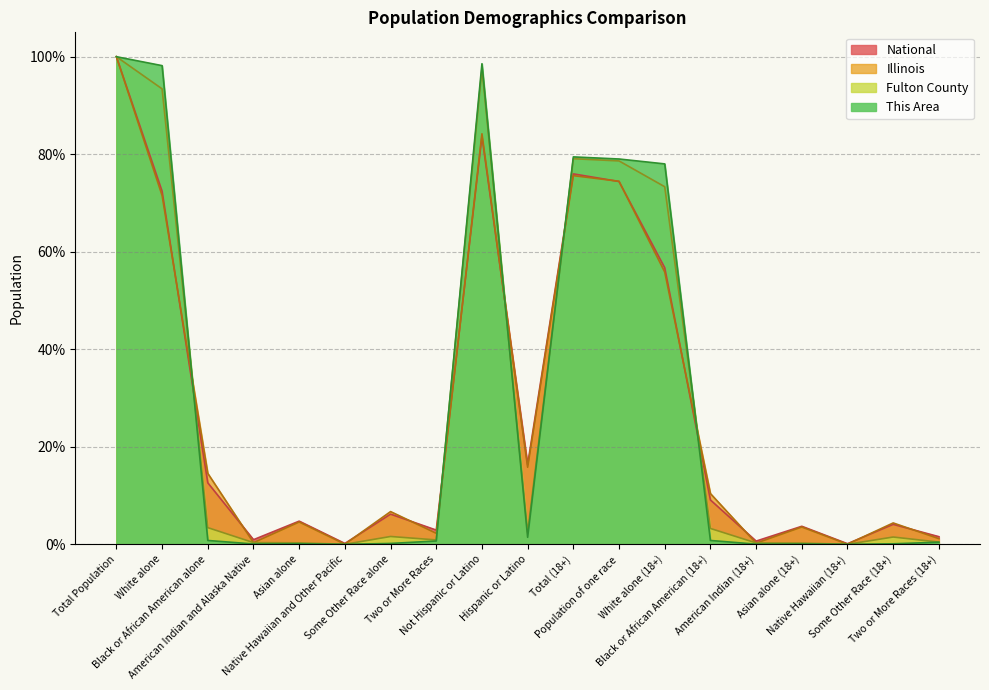

At Not Hispanic or Latino, list the series in order from largest to smallest.

This Area, Fulton County, Illinois, National